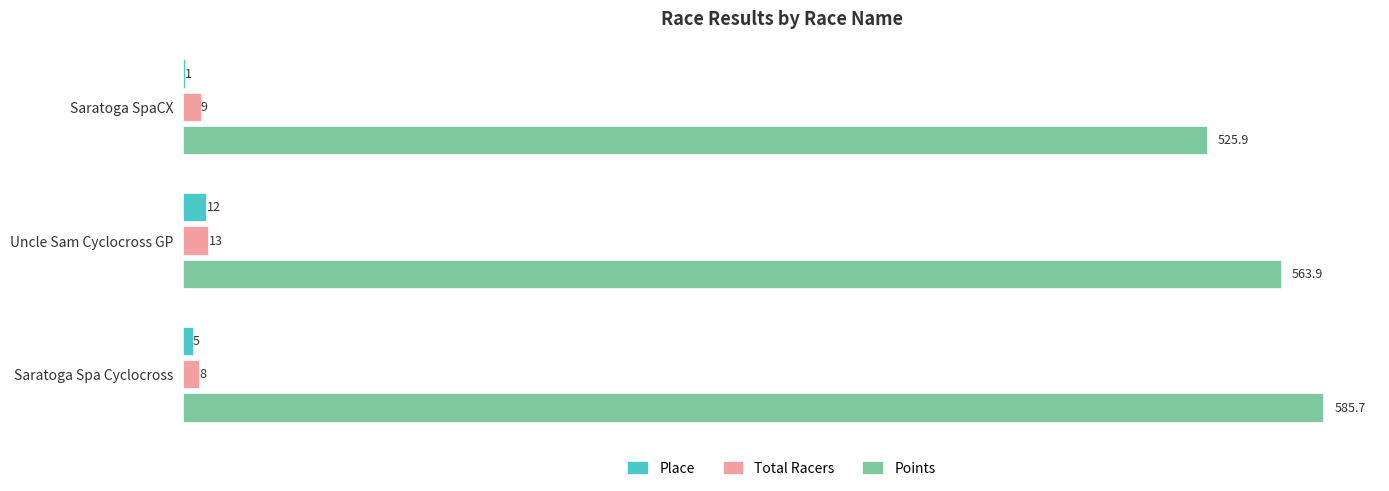

Which series has the widest spread of values?

Points